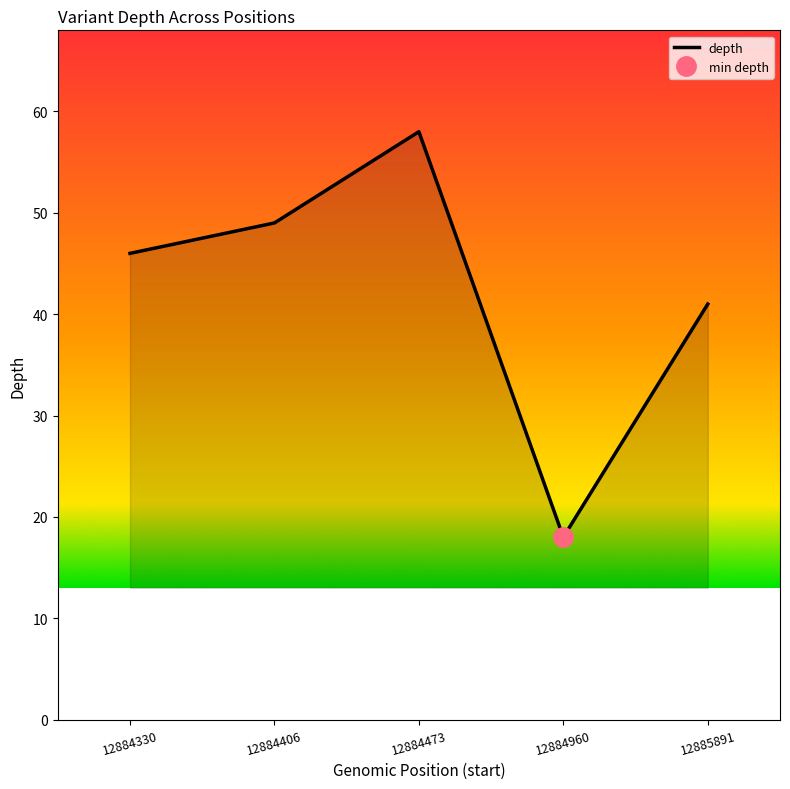

What is the sum of all values?

212